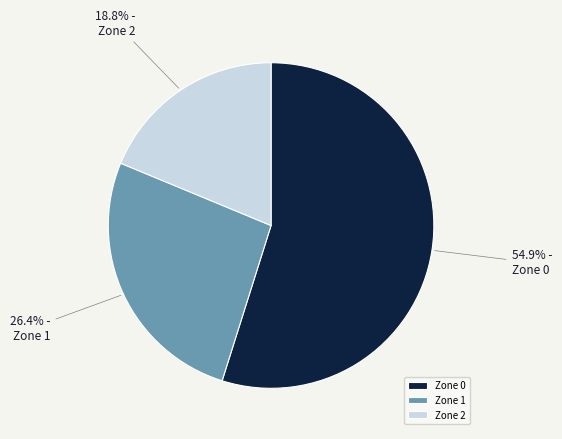

Which slice represents more than half of the pie?

Zone 0